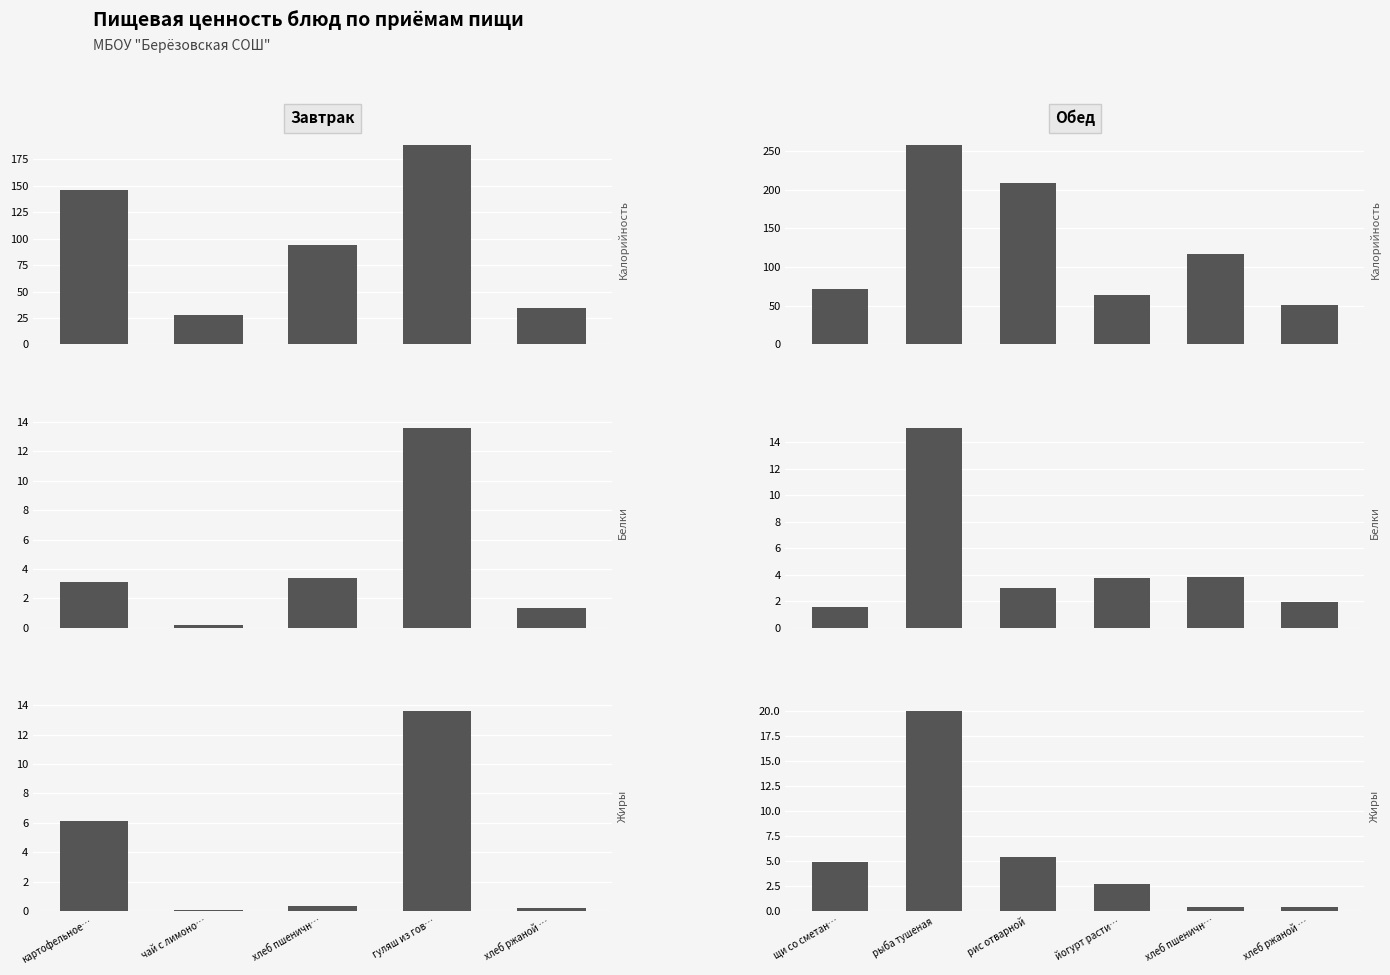

Rank the series at йогурт расти… from highest to lowest value.

Калорийность, Белки, Жиры